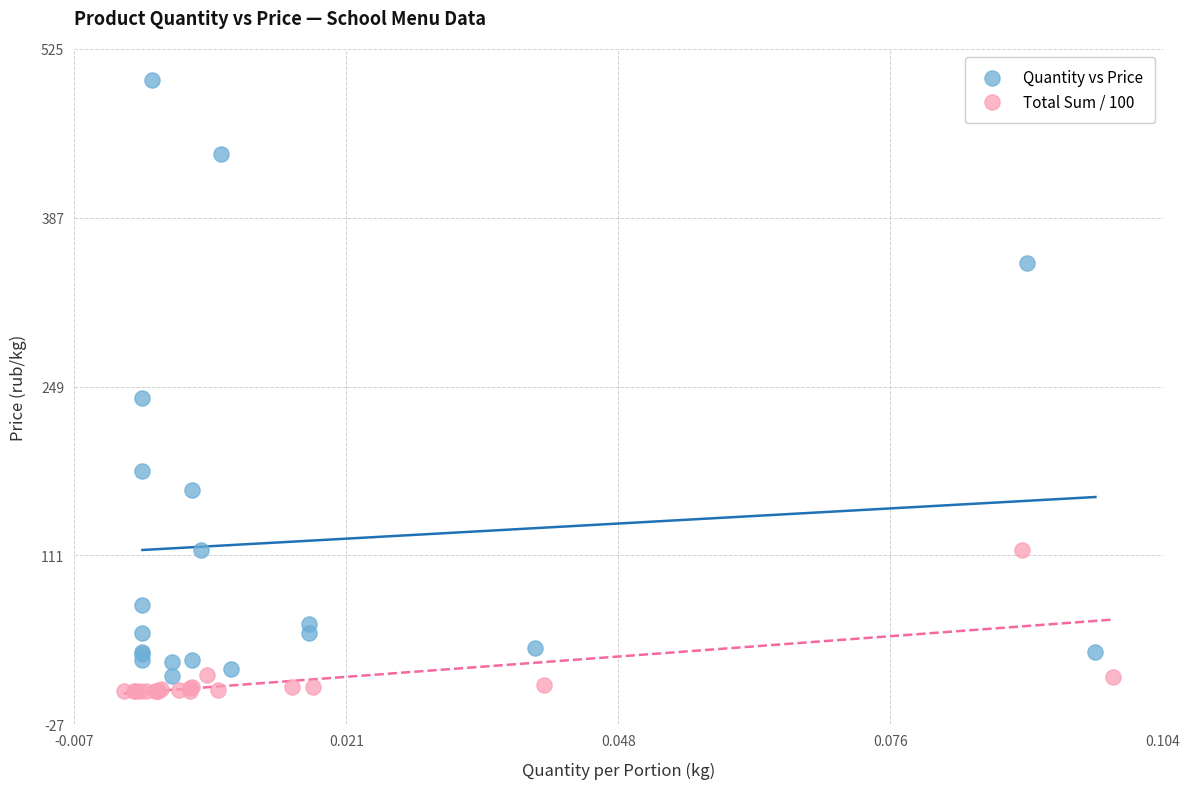

Which series has the widest spread of Y values?

Quantity vs Price